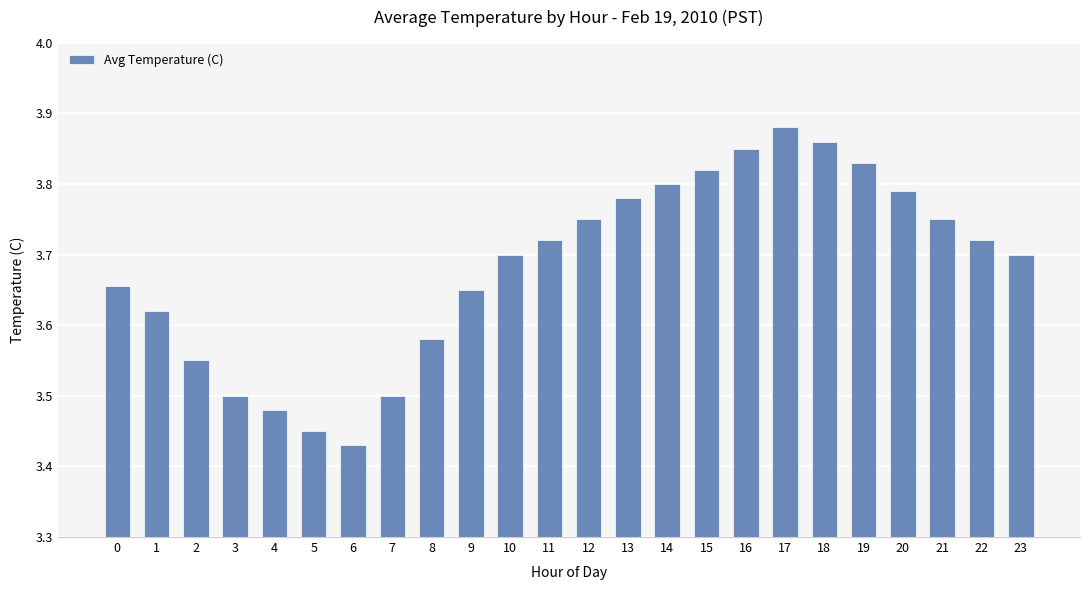

Which label corresponds to the largest value in the chart?

17